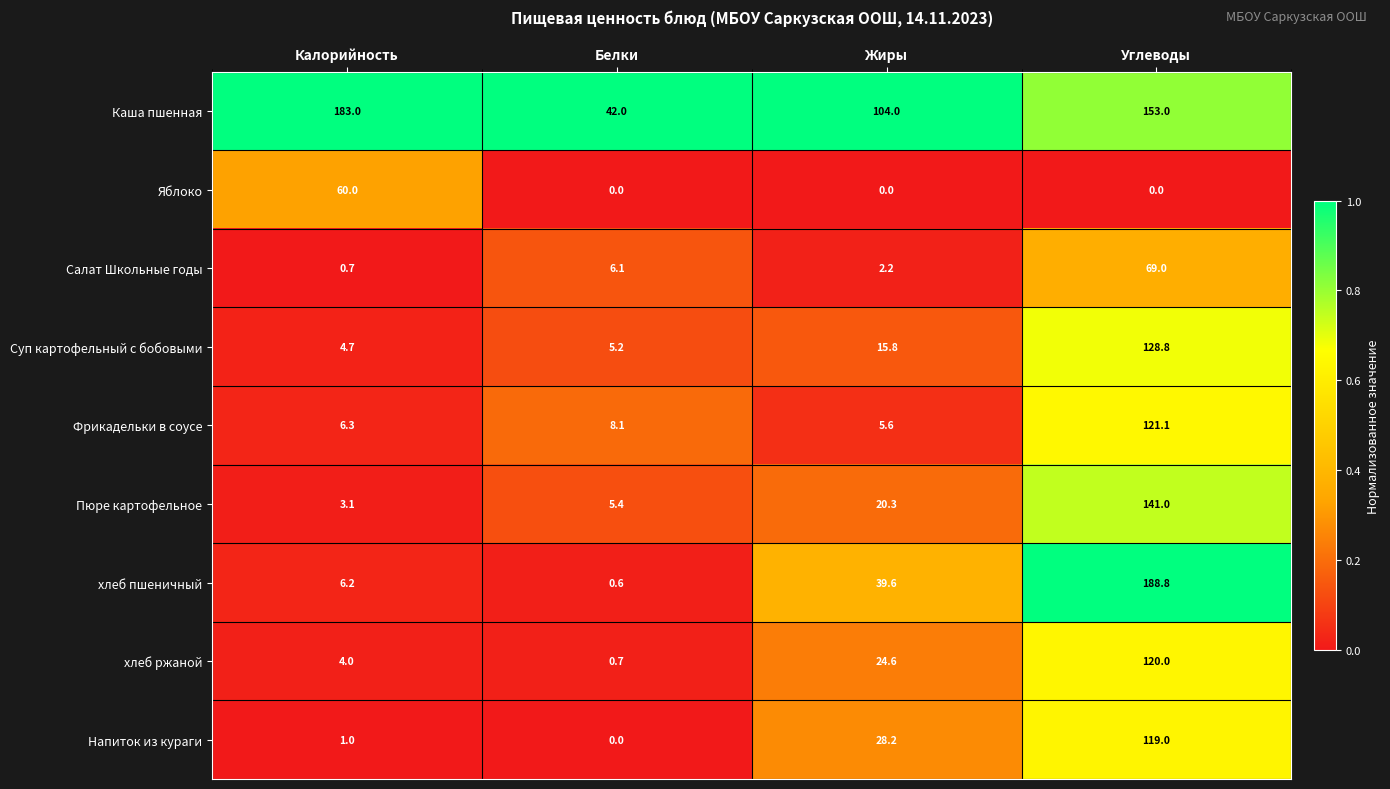

Which series has the largest total across all categories?

Каша пшенная